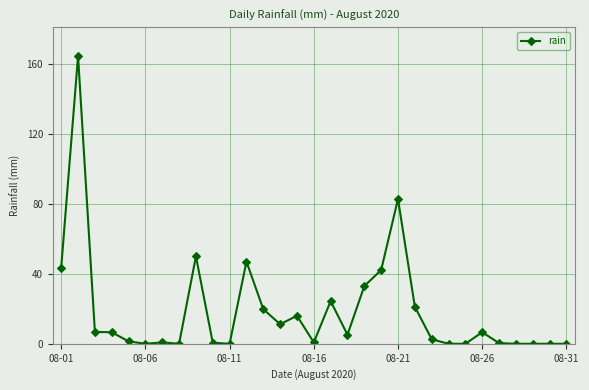

What is the maximum value shown in the chart?

164.6